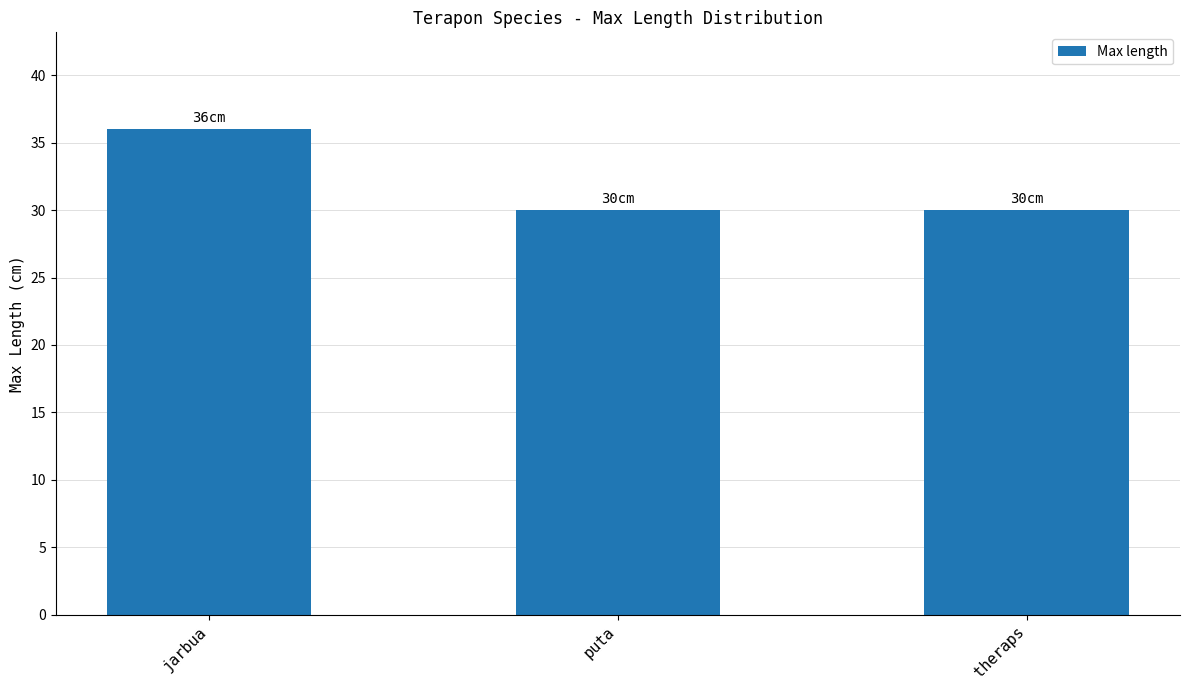

What is the minimum value shown in the chart?

30